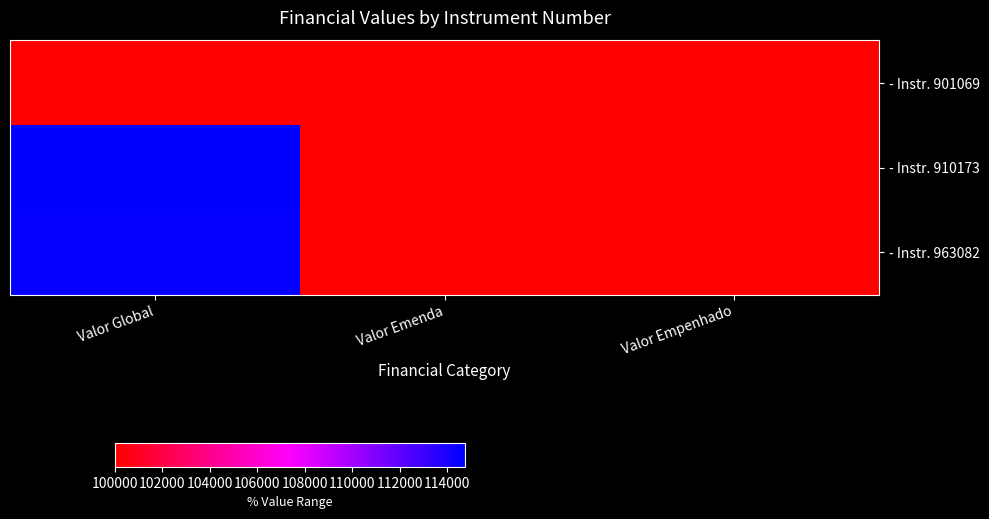

At how many categories does at least one series exceed 111034?

1